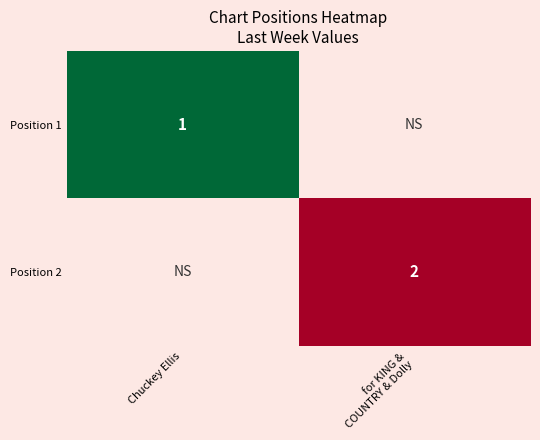

Is it true that Position 1 equals 1 at Chuckey Ellis?

True